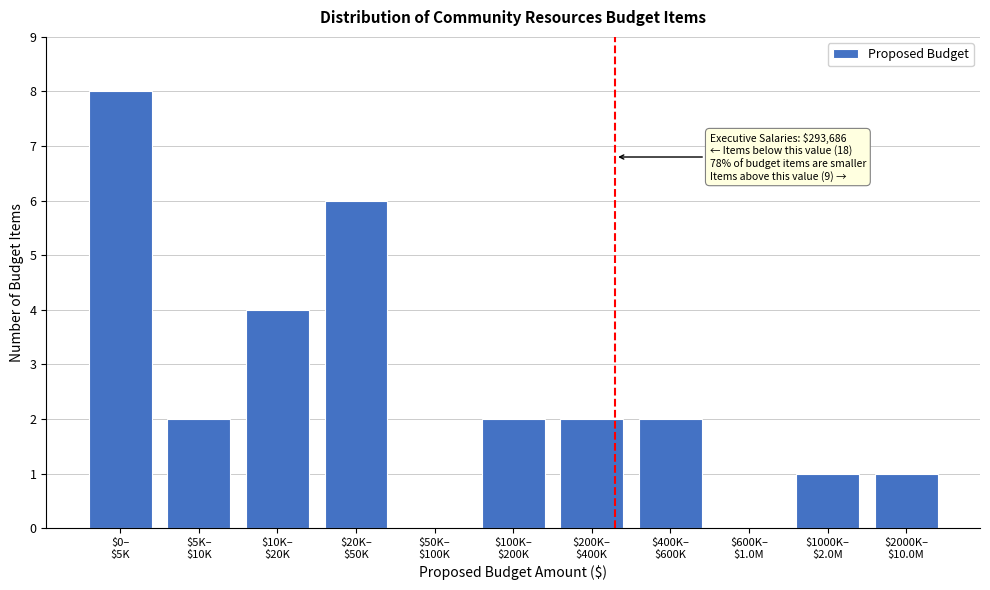

What is the sum of all values?

28